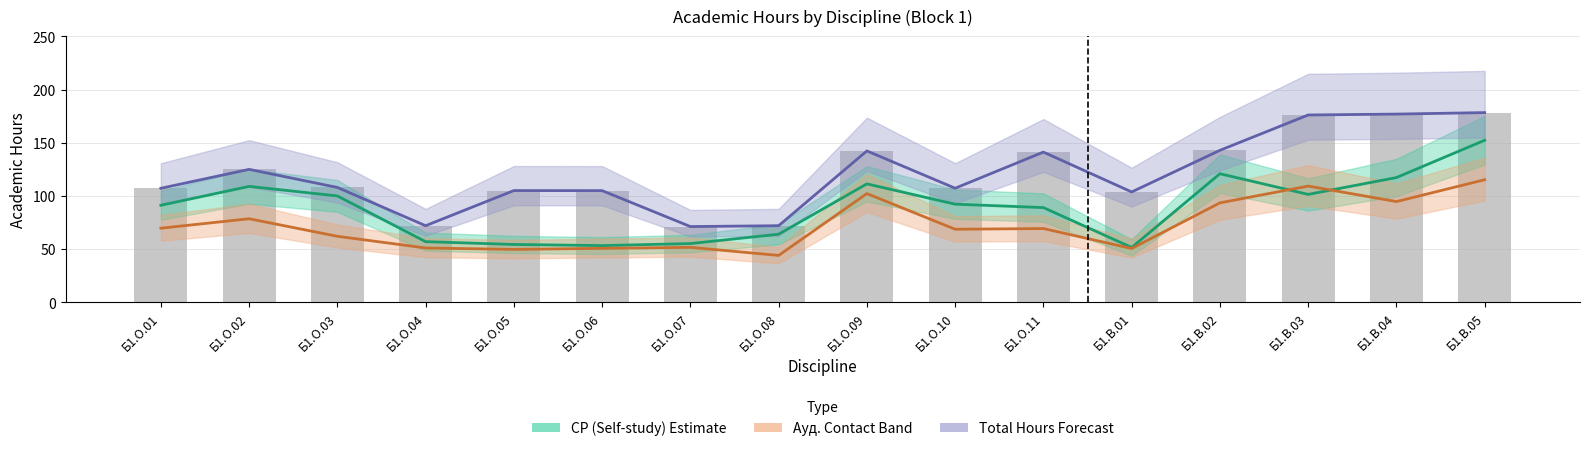

Where is Ауд. (Contact) Band nearest to the value 79?

Б1.О.02